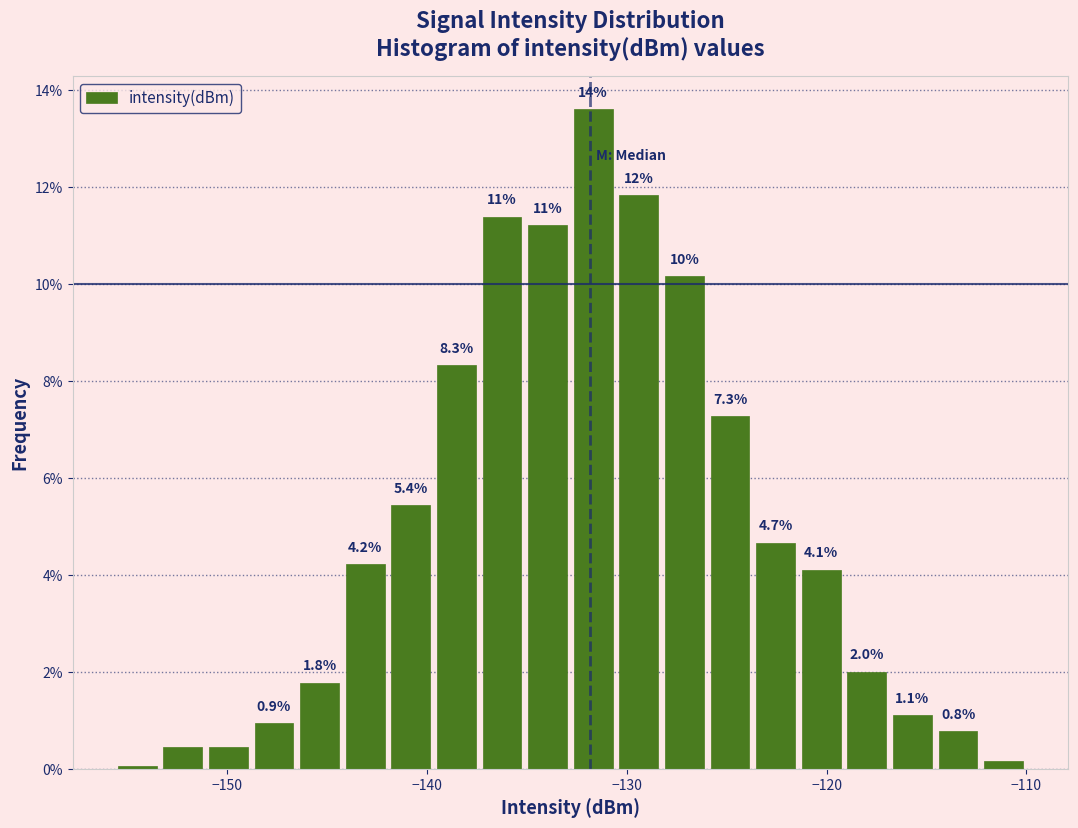

Read against the x-axis, roughly where is the centre of the tallest bar?

-132